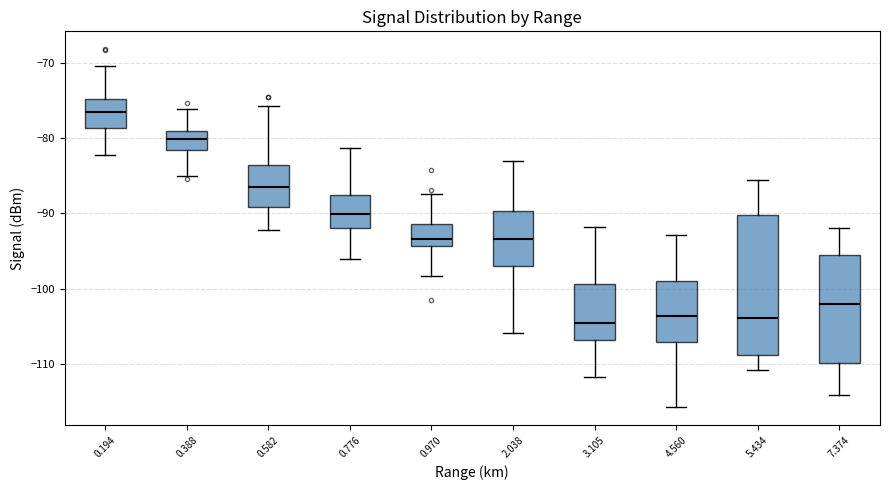

Reading left to right, transcribe this box plot: for each box, give where its median line is, the range the box spans, and where its two whiskers end, as read against the y-axis. The values are not printed on the chart, so give them approximately, as read against the axis.

0.194: median -77, box -79 to -75, whiskers -82 to -70
0.388: median -80, box -82 to -79, whiskers -85 to -76
0.582: median -86, box -89 to -84, whiskers -92 to -76
0.776: median -90, box -92 to -88, whiskers -96 to -81
0.970: median -93, box -94 to -91, whiskers -98 to -87
2.038: median -93, box -97 to -90, whiskers -106 to -83
3.105: median -105, box -107 to -99, whiskers -112 to -92
4.560: median -104, box -107 to -99, whiskers -116 to -93
5.434: median -104, box -109 to -90, whiskers -111 to -86
7.374: median -102, box -110 to -95, whiskers -114 to -92